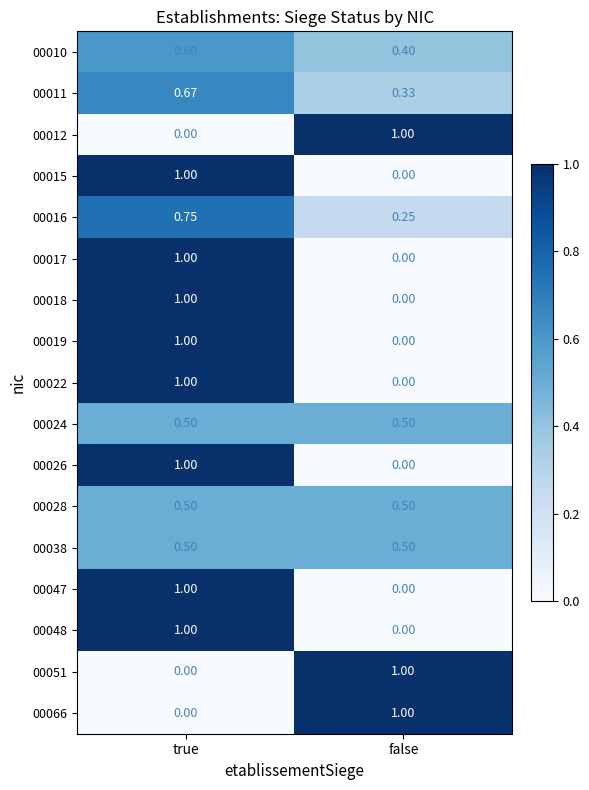

Is the value of 00012 at false greater than the value of 00017 at false?

Yes